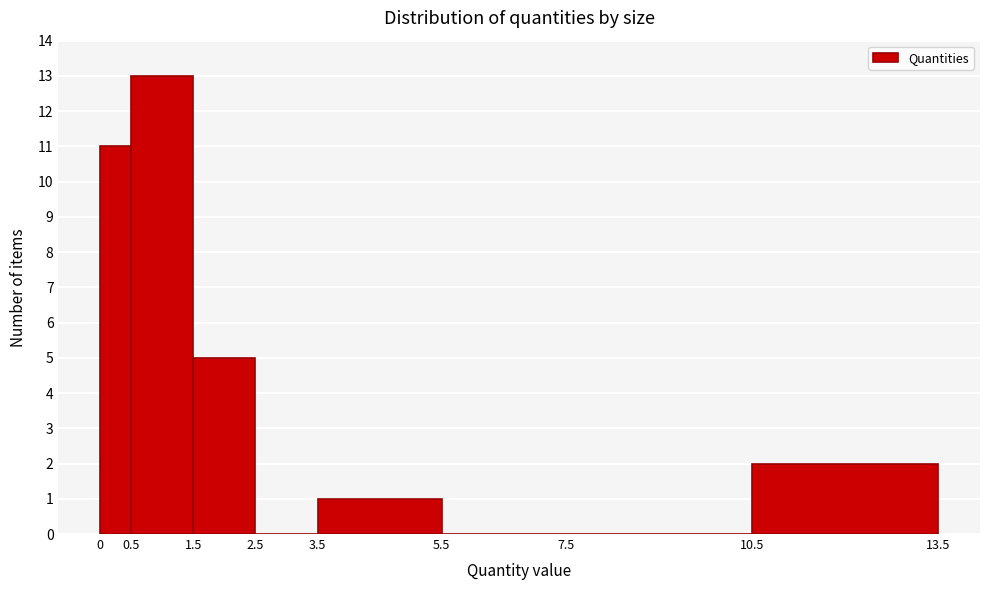

Reading left to right, transcribe this chart: for each bar, give the range it covers on the x-axis and its height. The values are not printed on the chart, so give them approximately, as read against the axis.

0 to 0.5: 11
0.5 to 1.5: 13
1.5 to 2.5: 5
2.5 to 3.5: 0
3.5 to 5.5: 1
5.5 to 7.5: 0
7.5 to 10.5: 0
10.5 to 13.5: 2